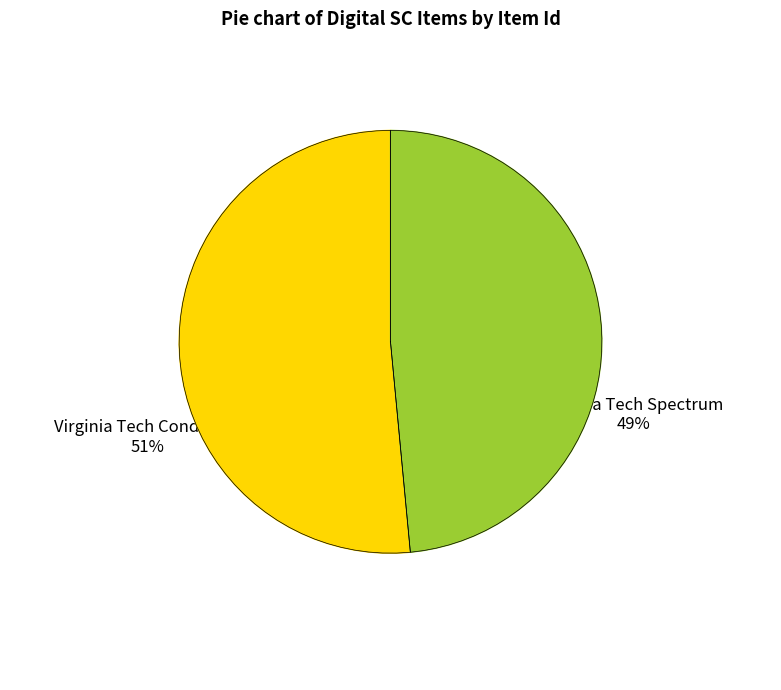

What is the smallest slice in the pie chart?

Virginia Tech Spectrum